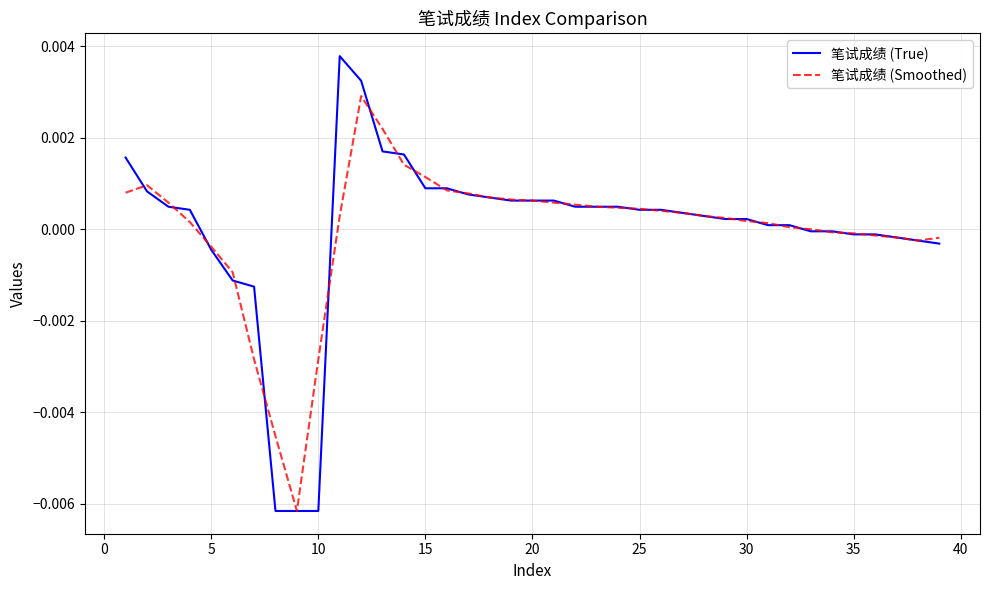

Which series has the largest range (max minus min)?

笔试成绩 (True)